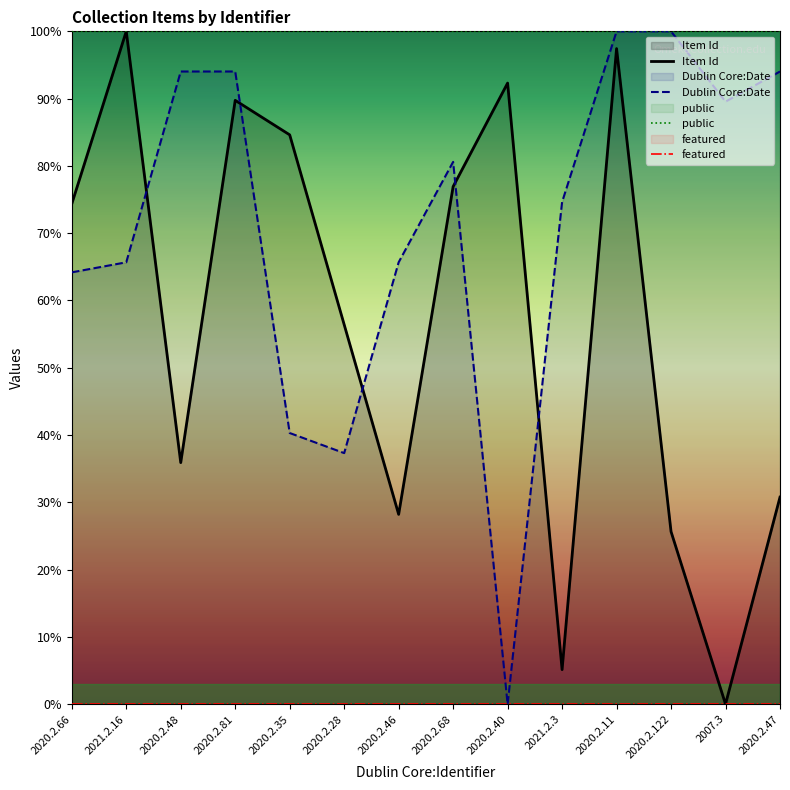

What is the difference between the maximum and second lowest values in the Dublin Core:Date series?

62.7